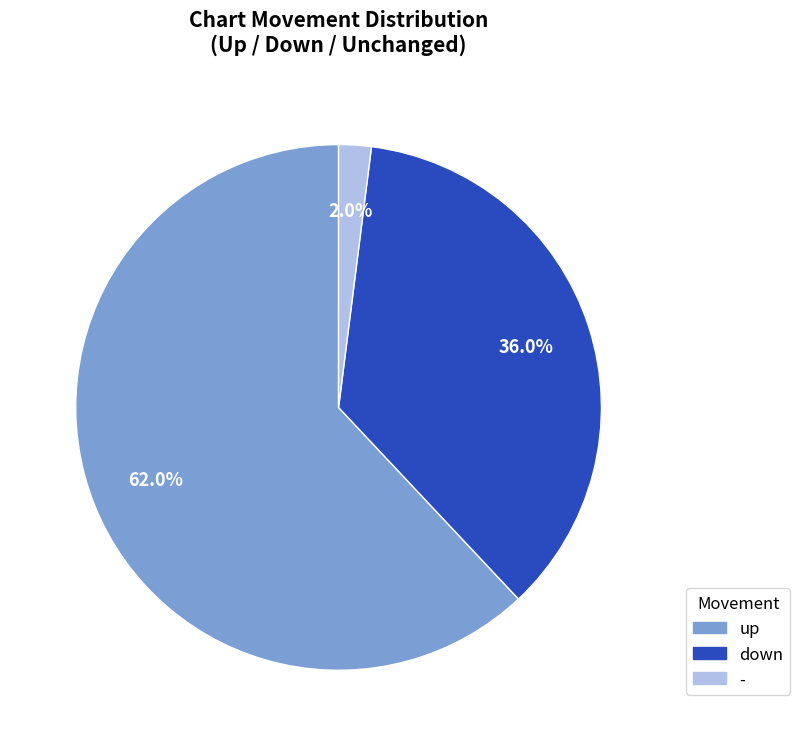

To the nearest percent, what portion does up represent?

62%